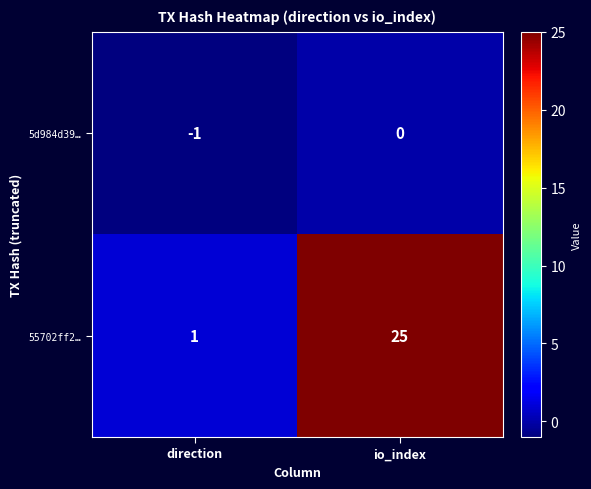

Reading right to left, list all the values displayed in this chart.

5d984d39…: 0	-1
55702ff2…: 25	1